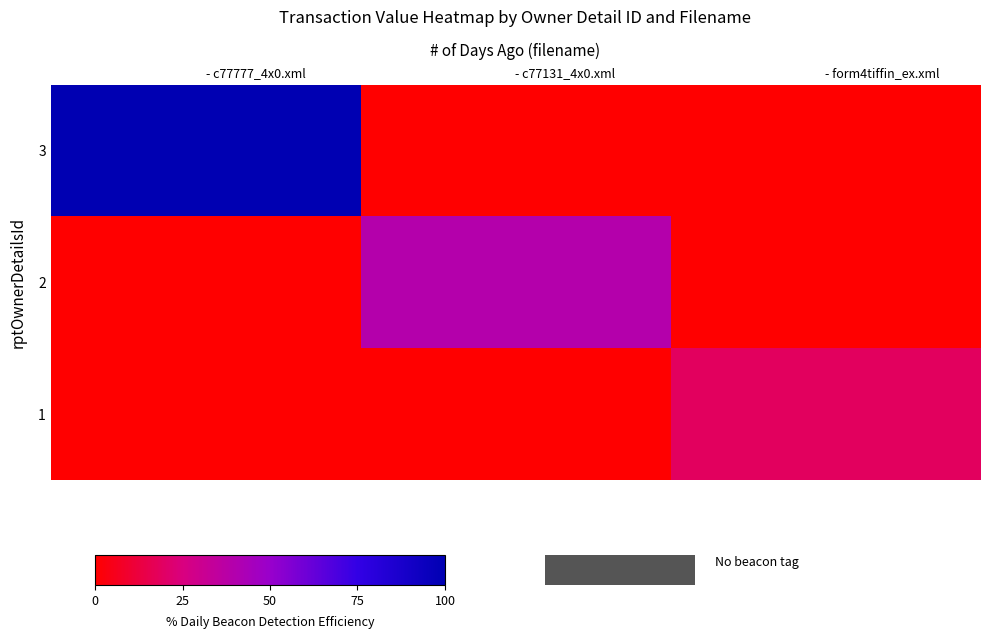

At which category does the chart reach its minimum across all series?

- c77131_4x0.xml